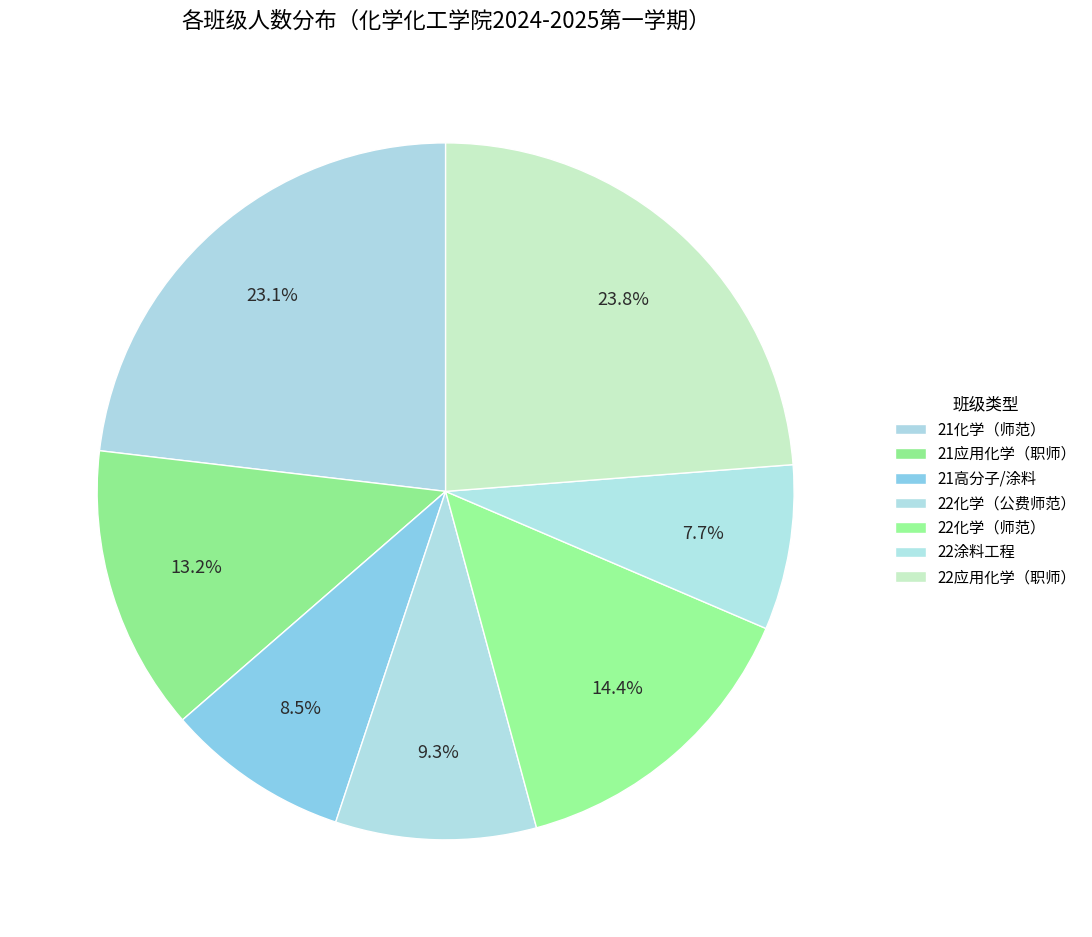

What is the largest slice in the pie chart?

22应用化学（职师）